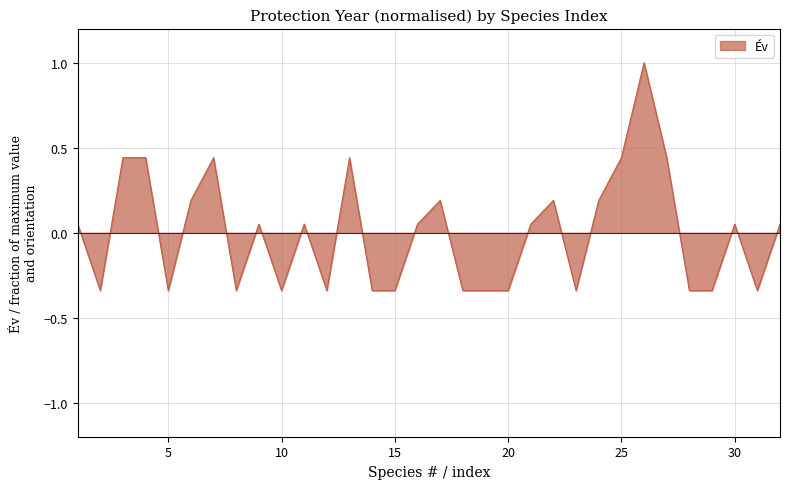

What is the difference between the maximum and minimum values?

1.3